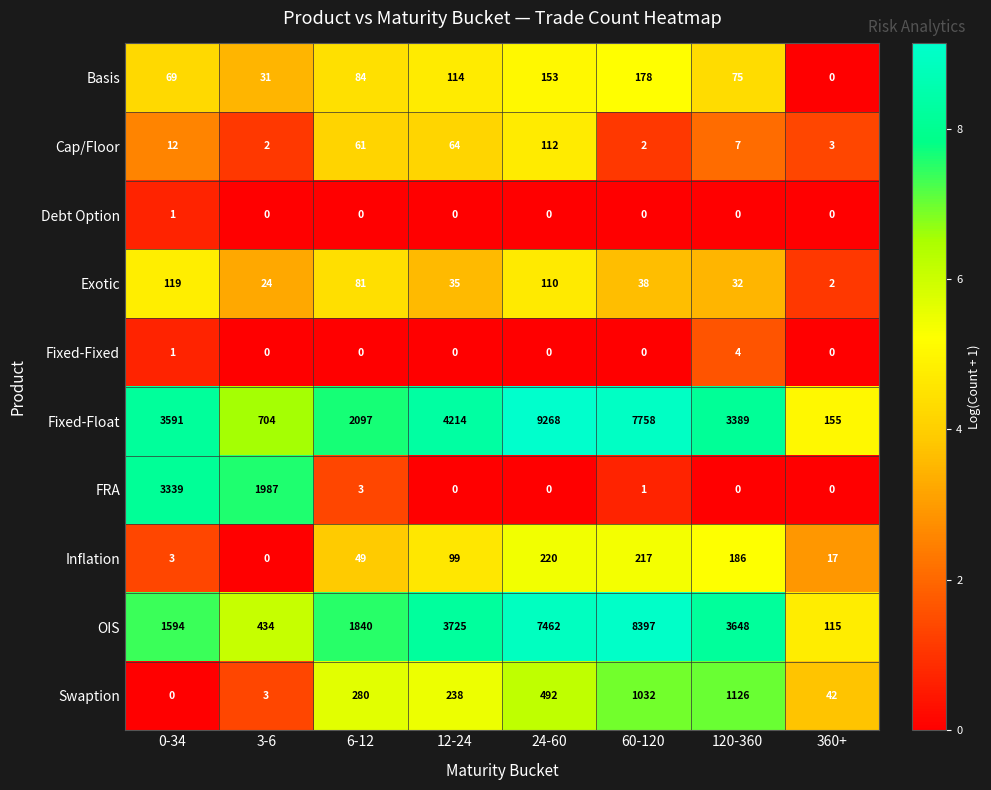

What is the difference between the highest and lowest values at 60-120?

8397